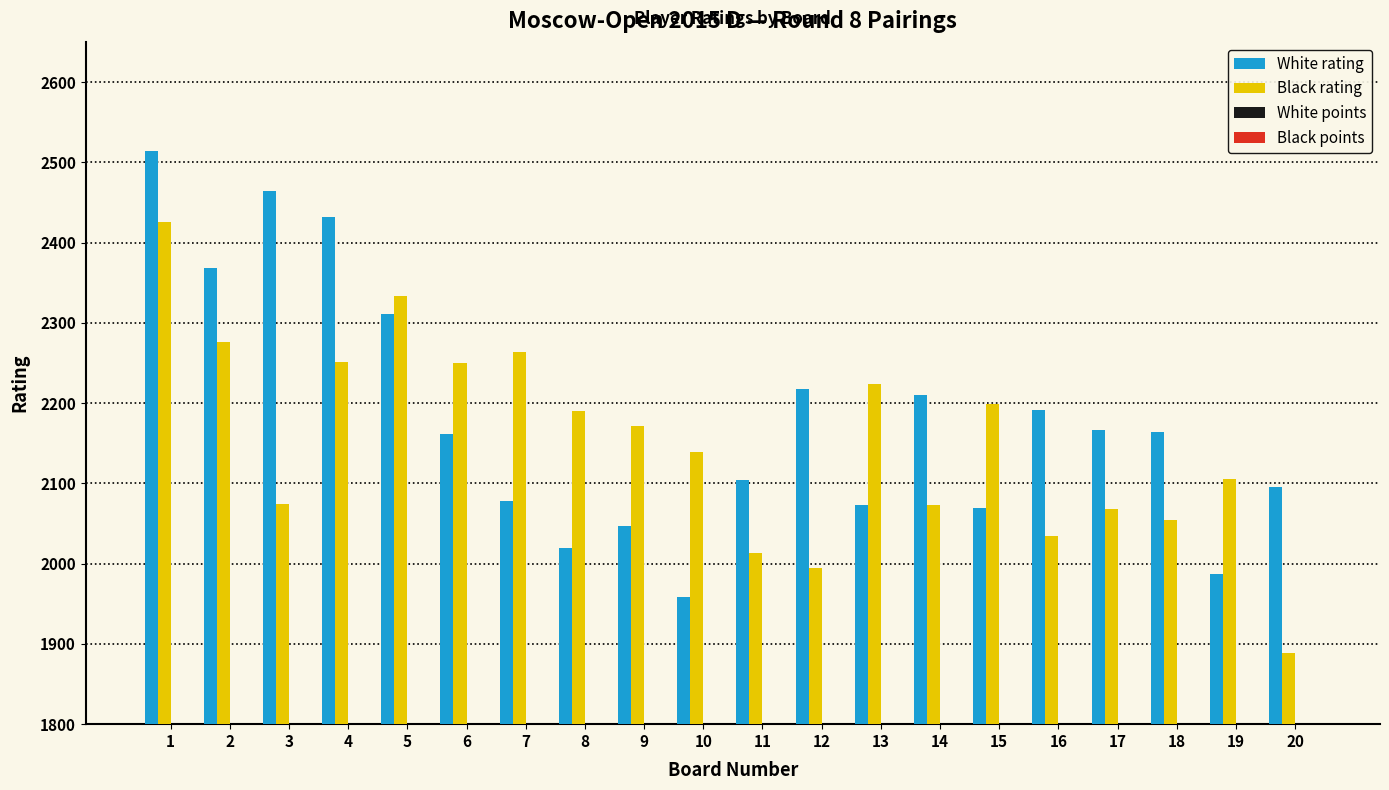

Which series has the largest total across all categories?

White rating